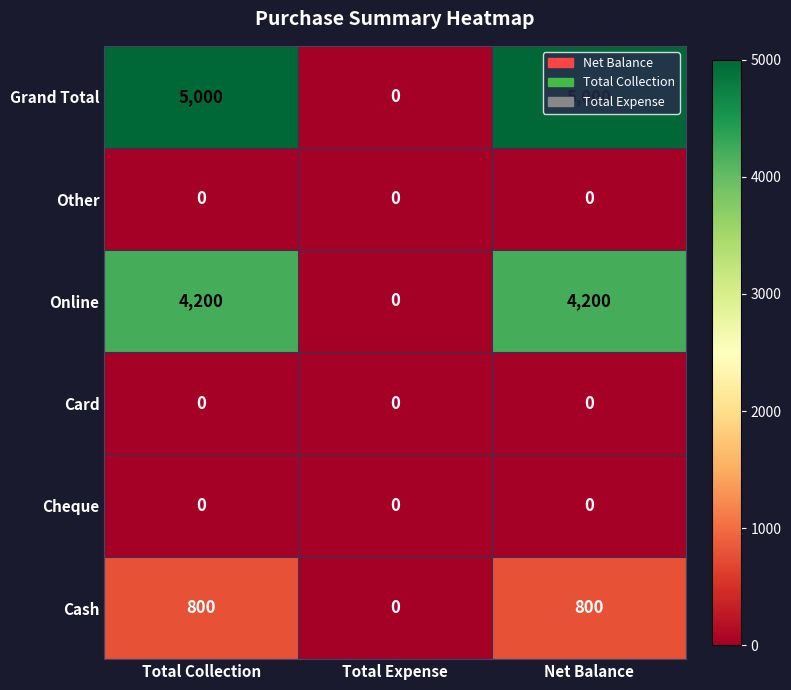

Which series has the largest total across all categories?

Grand Total